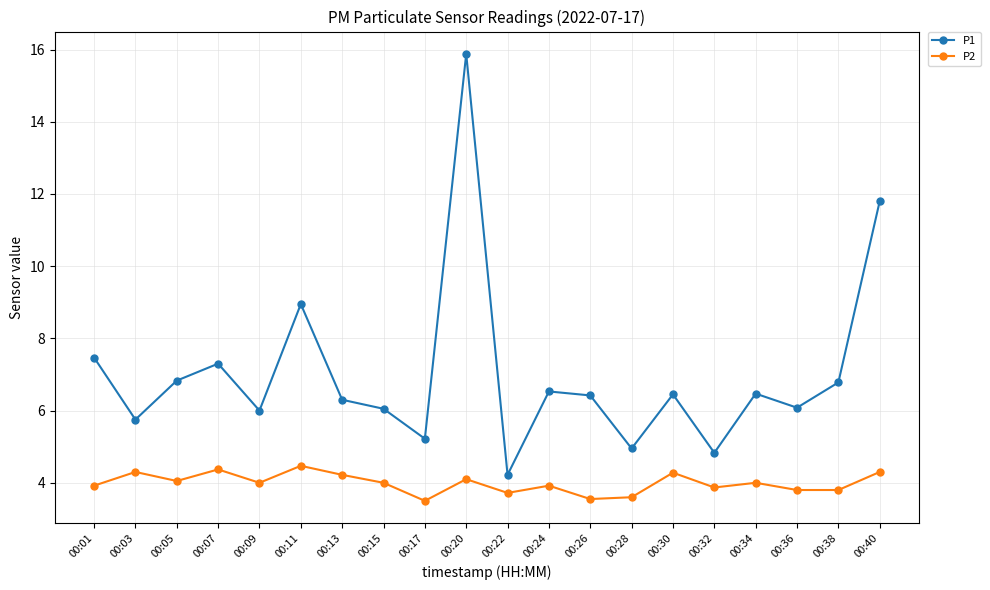

True or false: P2 has more than 0 interior local peaks.

True